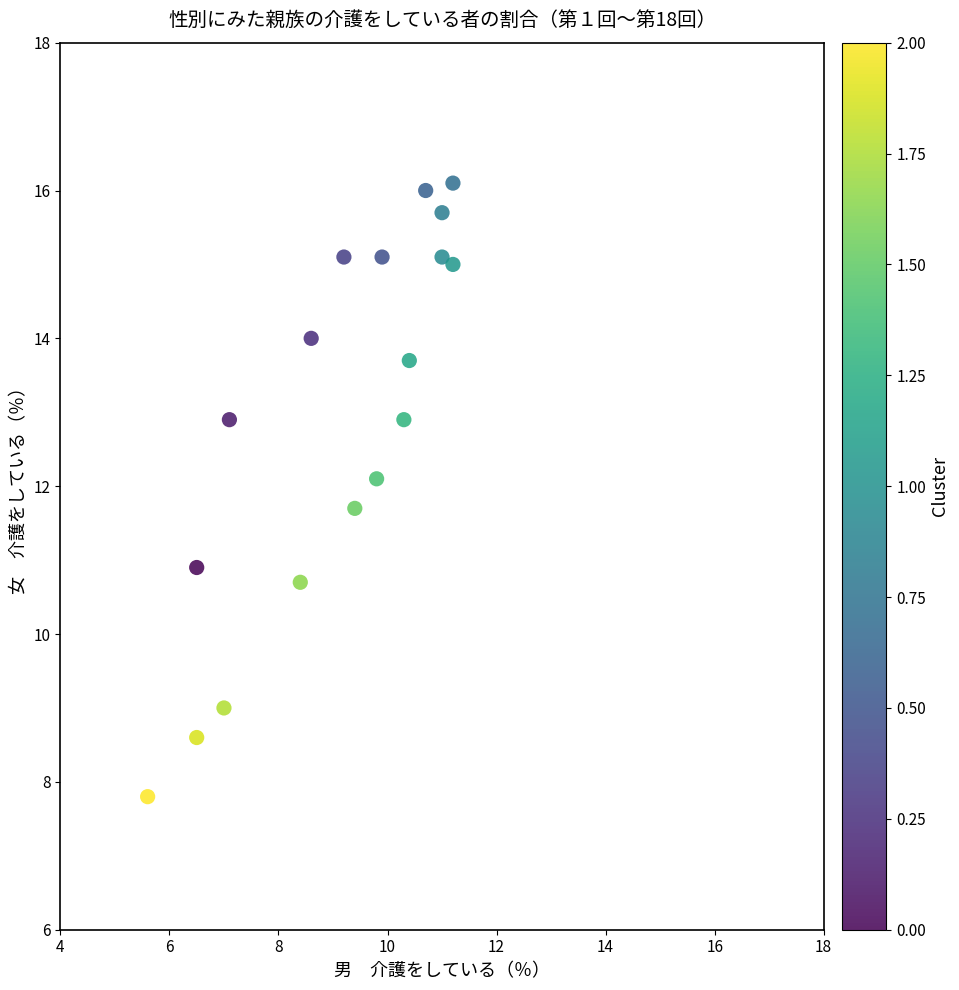

What is the range of X values (max minus min)?

5.6